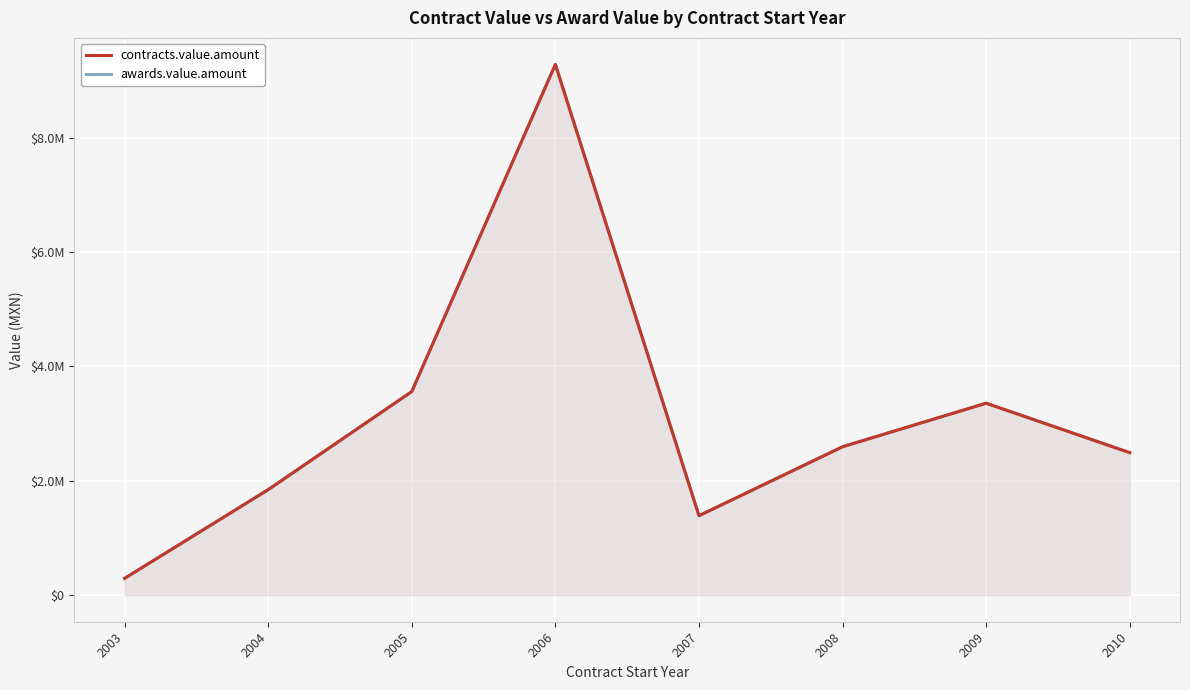

True or false: awards.value.amount and contracts.value.amount intersect in this chart.

False